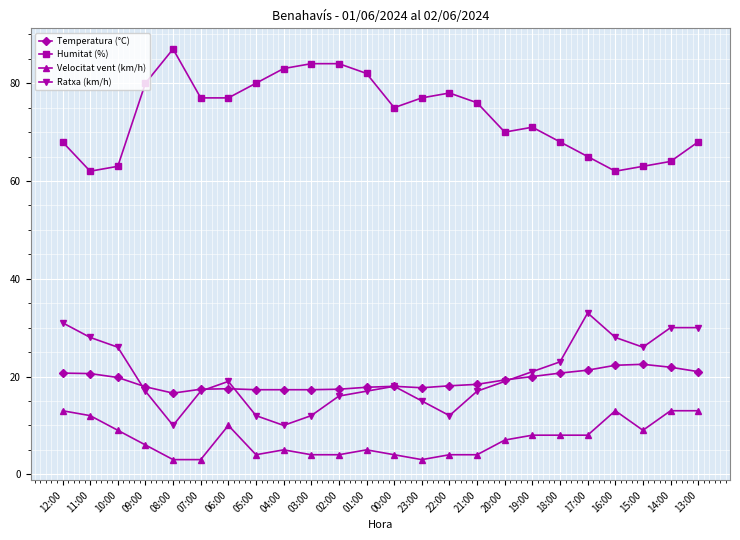

Is the value of Humitat (%) at 21:00 greater than the value of Ratxa (km/h) at 02:00?

Yes